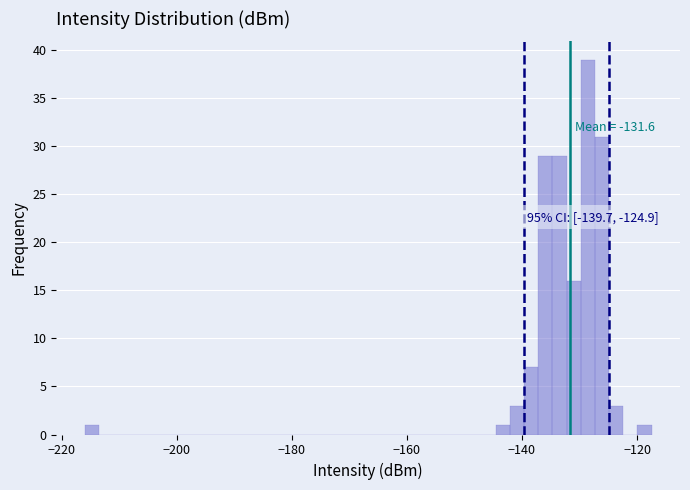

Read against the x-axis, roughly where is the centre of the tallest bar?

-128